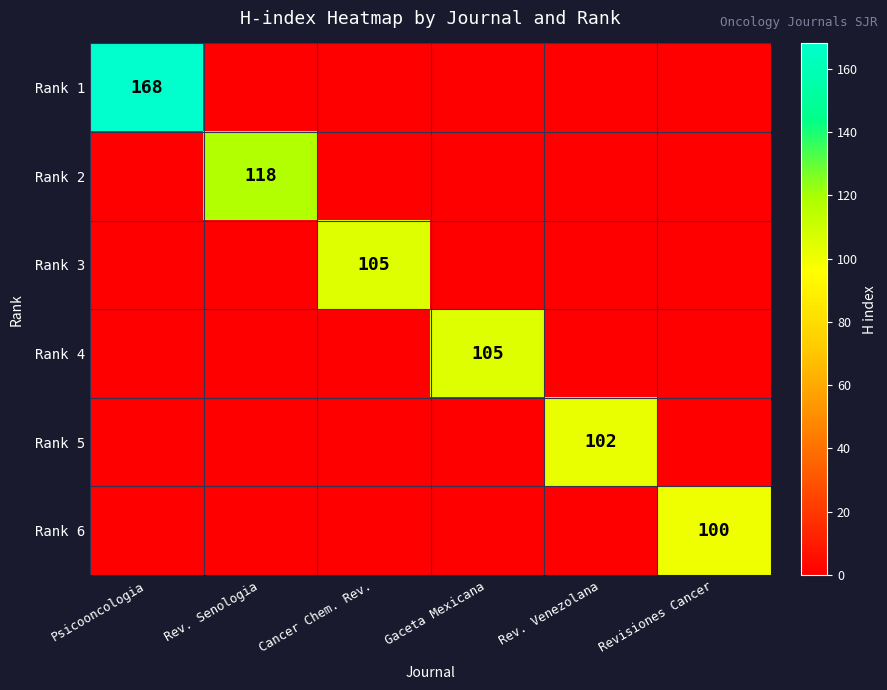

Which label corresponds to the largest value in the chart?

Psicooncologia